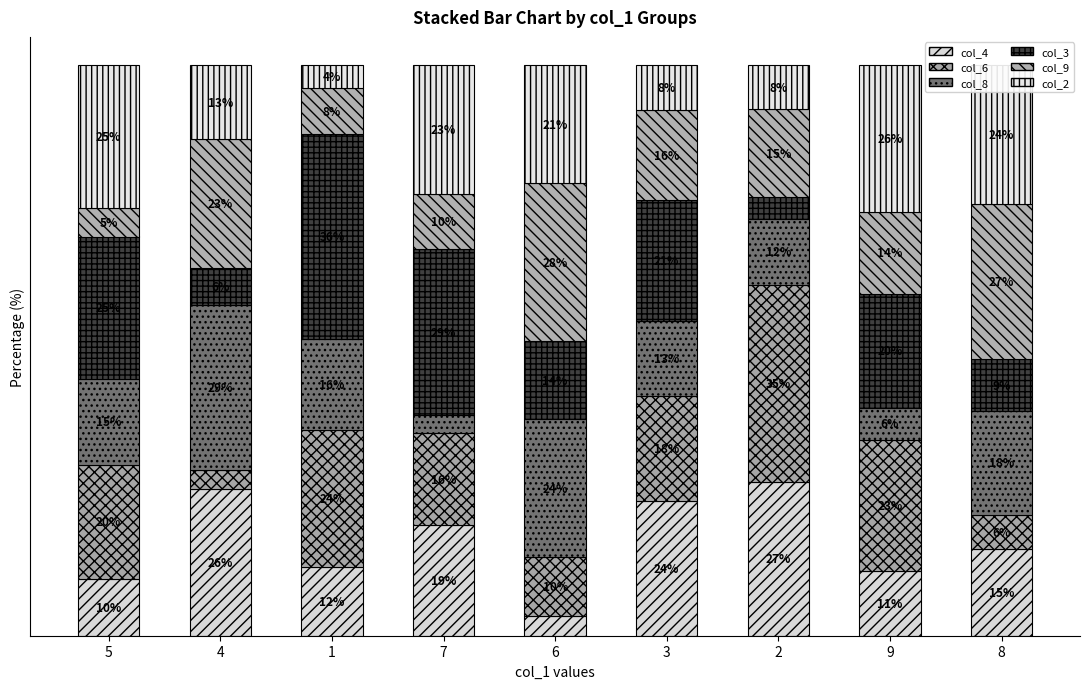

What are all the series names shown in the legend?

col_4, col_6, col_8, col_3, col_9, col_2